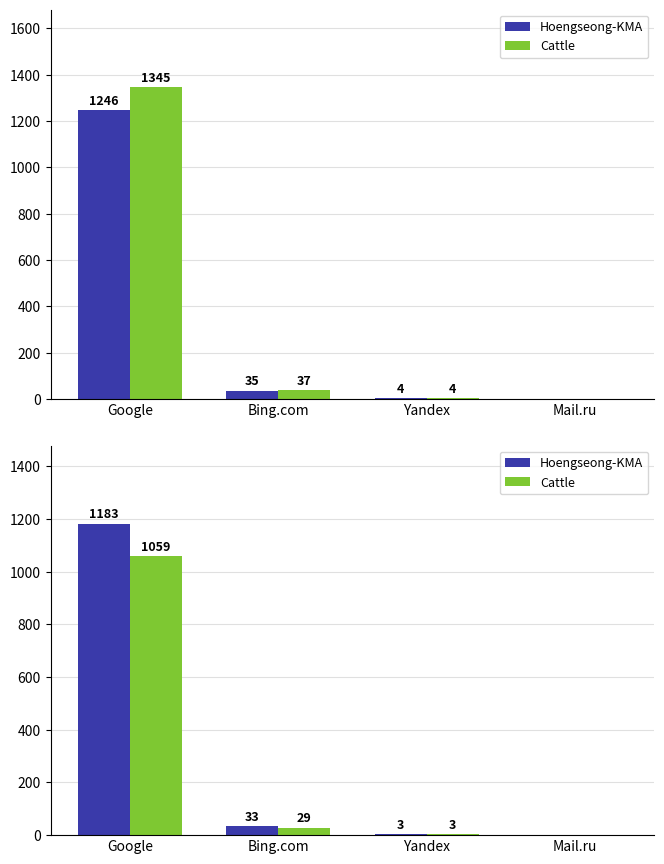

Read the Hoengseong-KMA value at Google, to the nearest 50.

1200